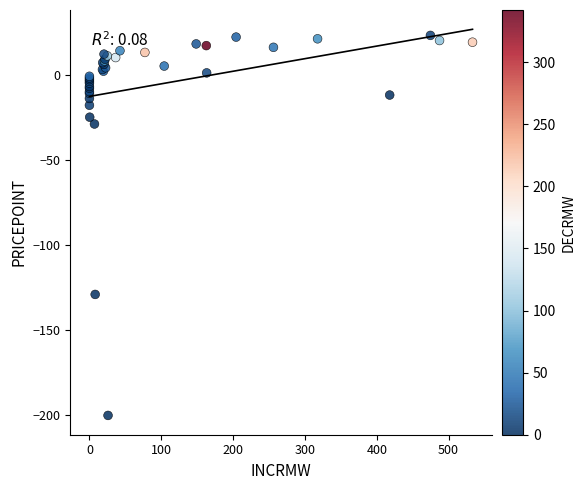

What Y value in the scatter plot is closest to -88?

-129